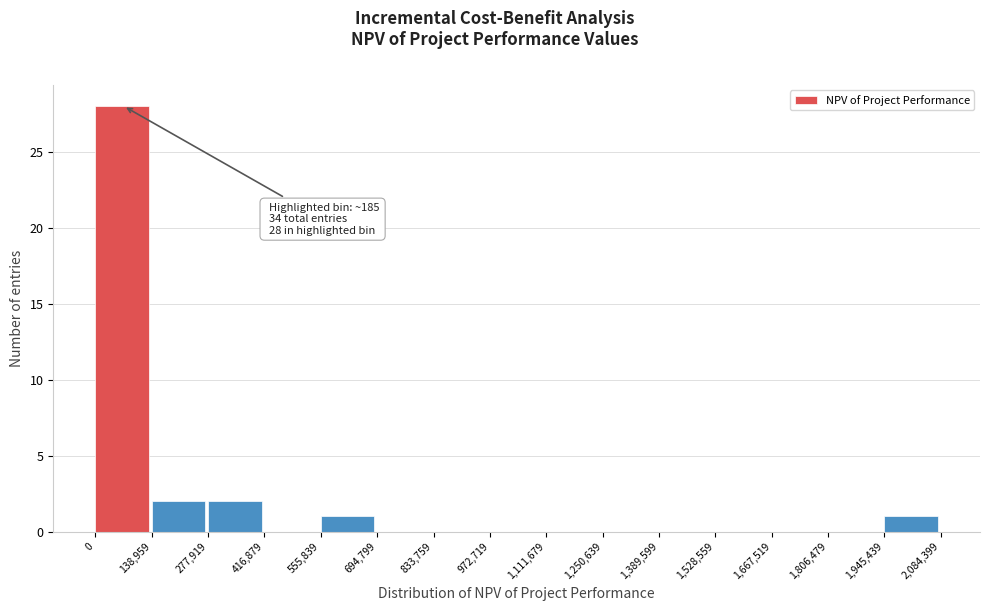

Over which range of the x-axis is the bar tallest?

0 to 138,959